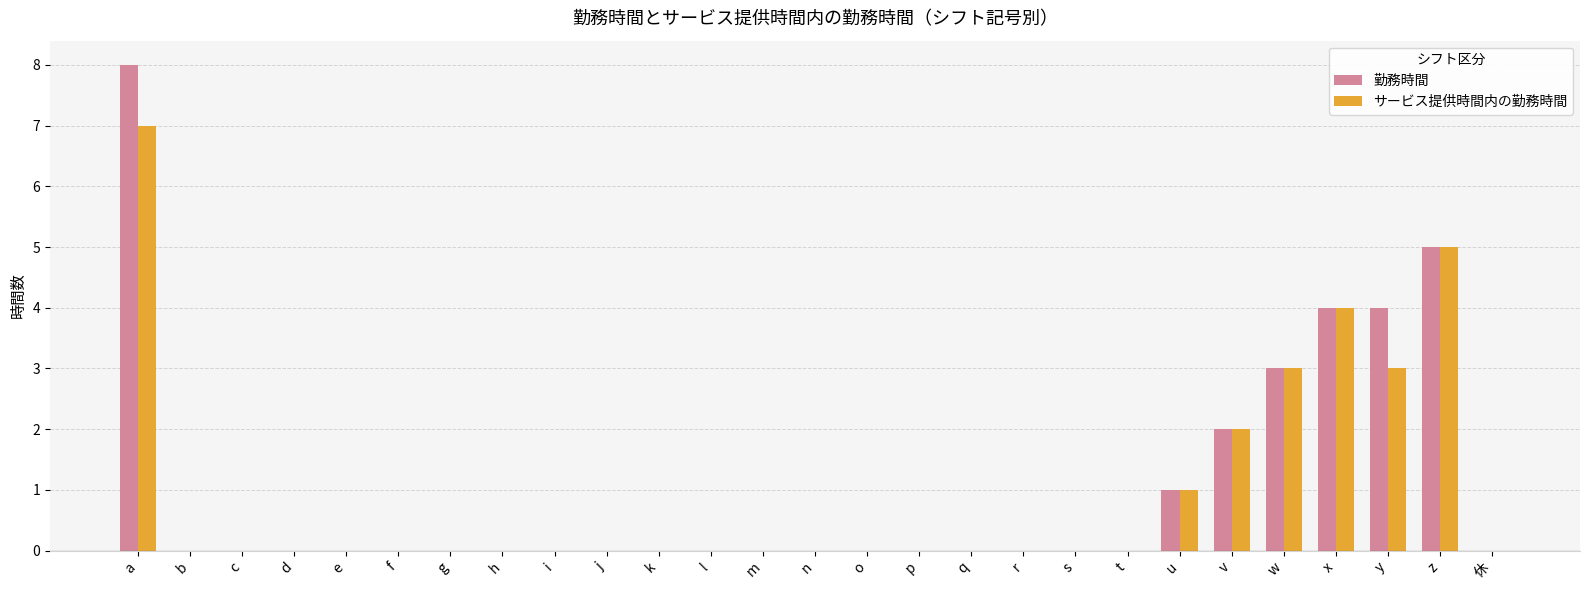

At which category is the sum across all series the highest?

a